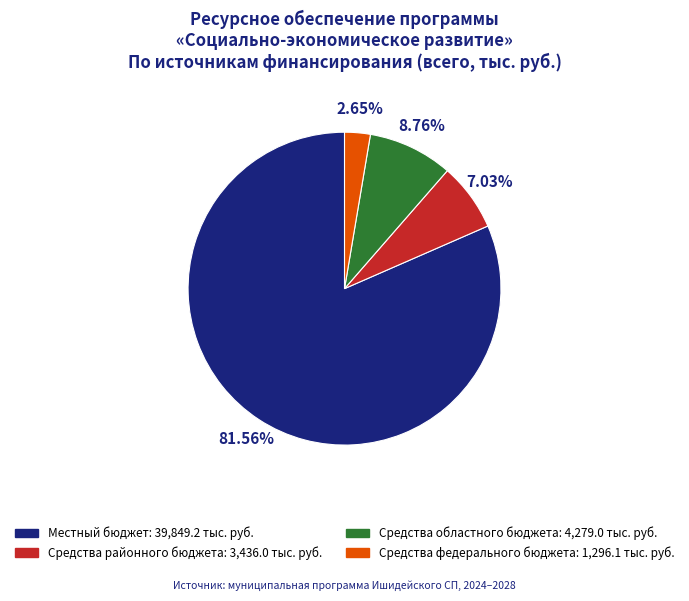

The Средства районного бюджета slice represents 1% of the pie. True or false?

False